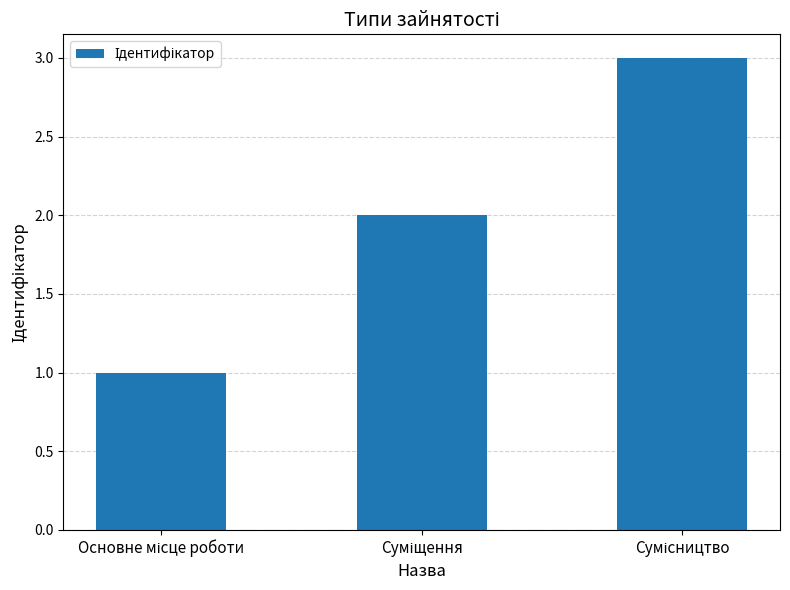

Does the chart contain any negative values?

No